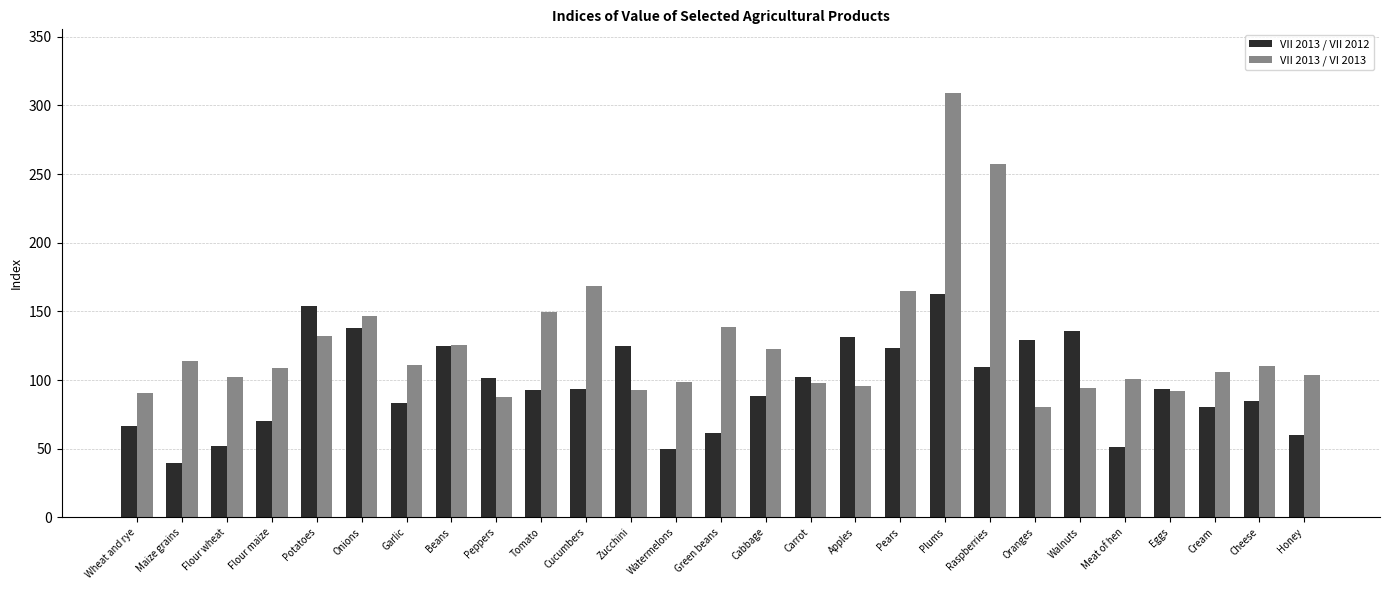

The value of VII 2013 / VI 2013 at Beans is 125.2. True or false?

True